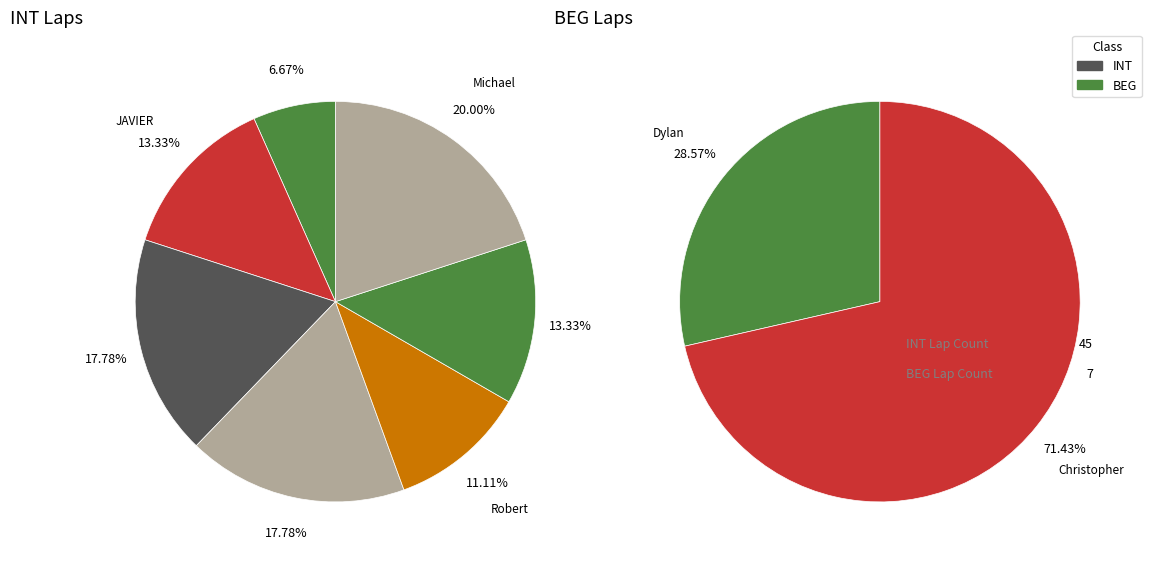

Which slice is the smallest?

Dylan McCallum